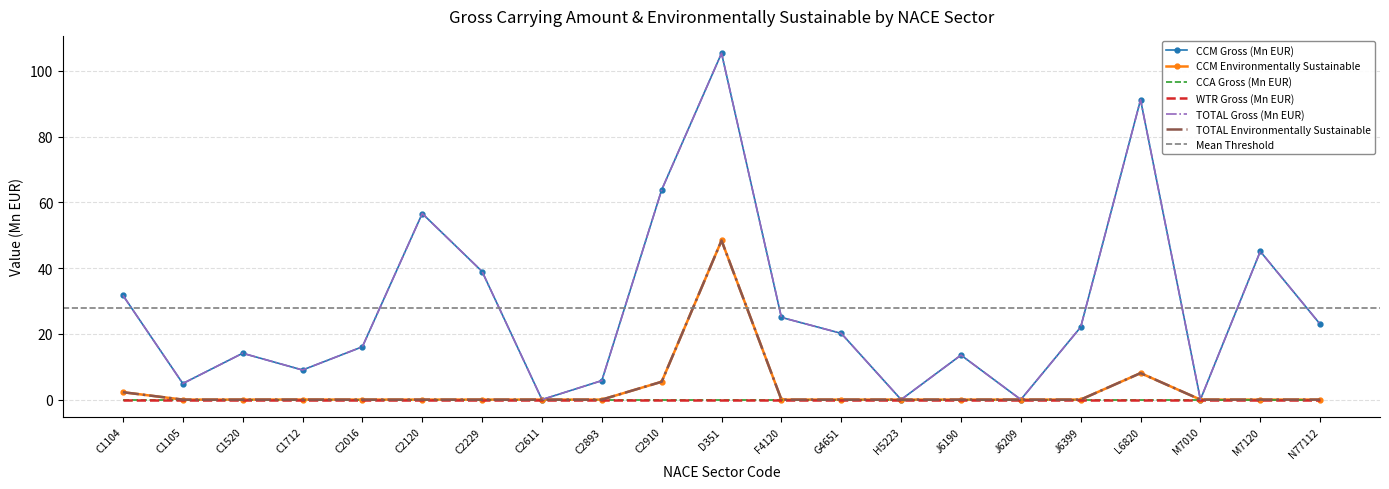

True or false: CCM Environmentally Sustainable has more than 1 interior local peaks.

True